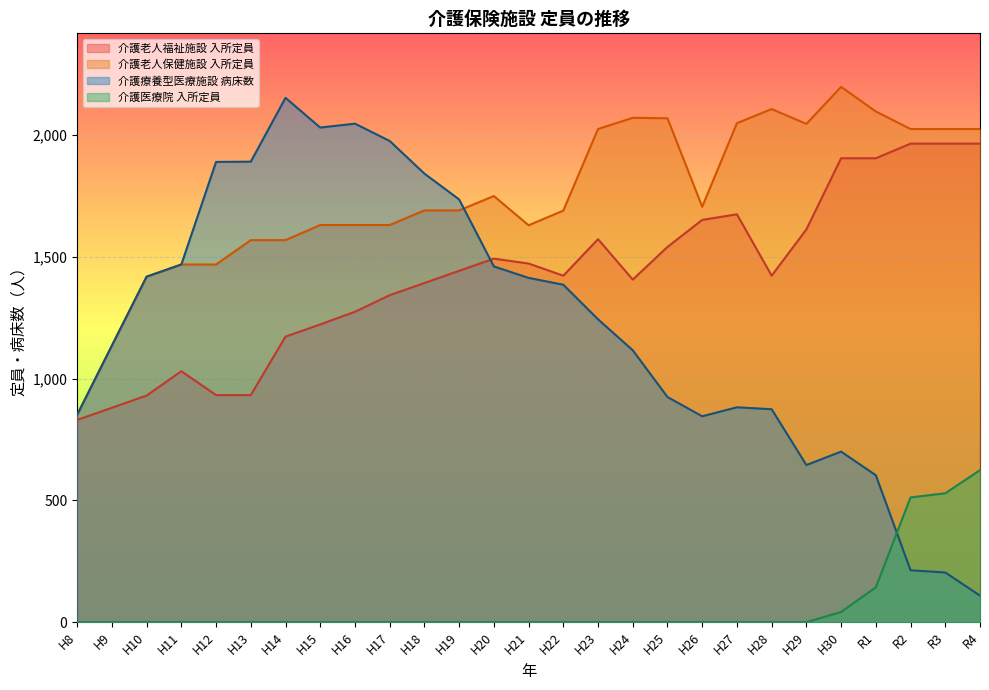

How many lines are shown in the chart?

4